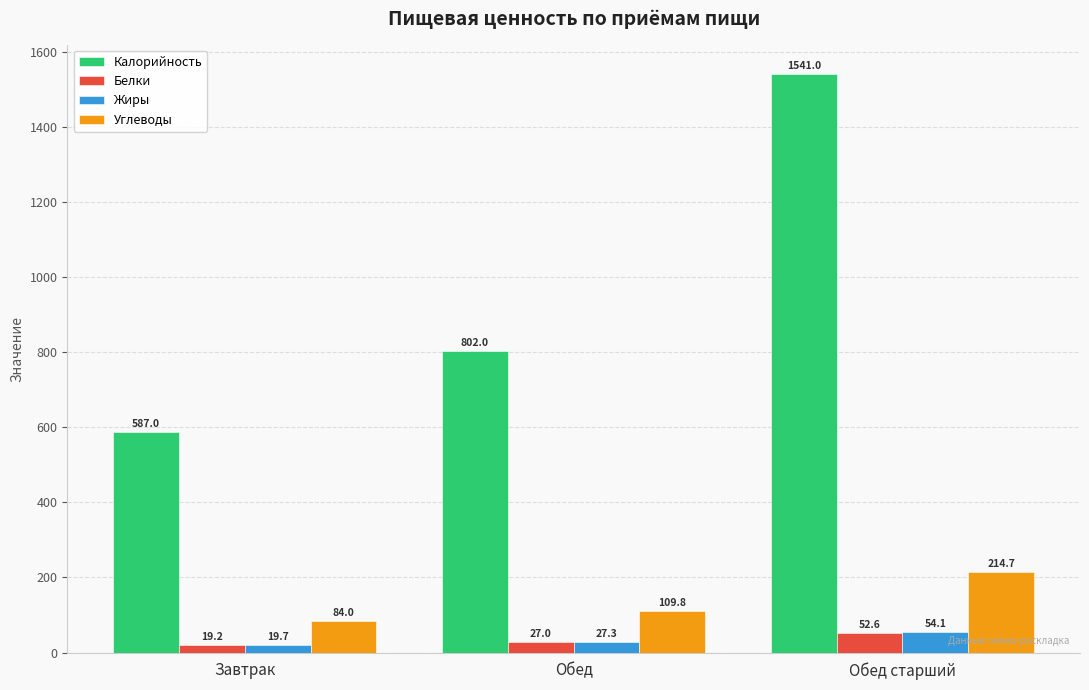

Rank the series by their maximum value, from highest to lowest.

Калорийность, Углеводы, Жиры, Белки